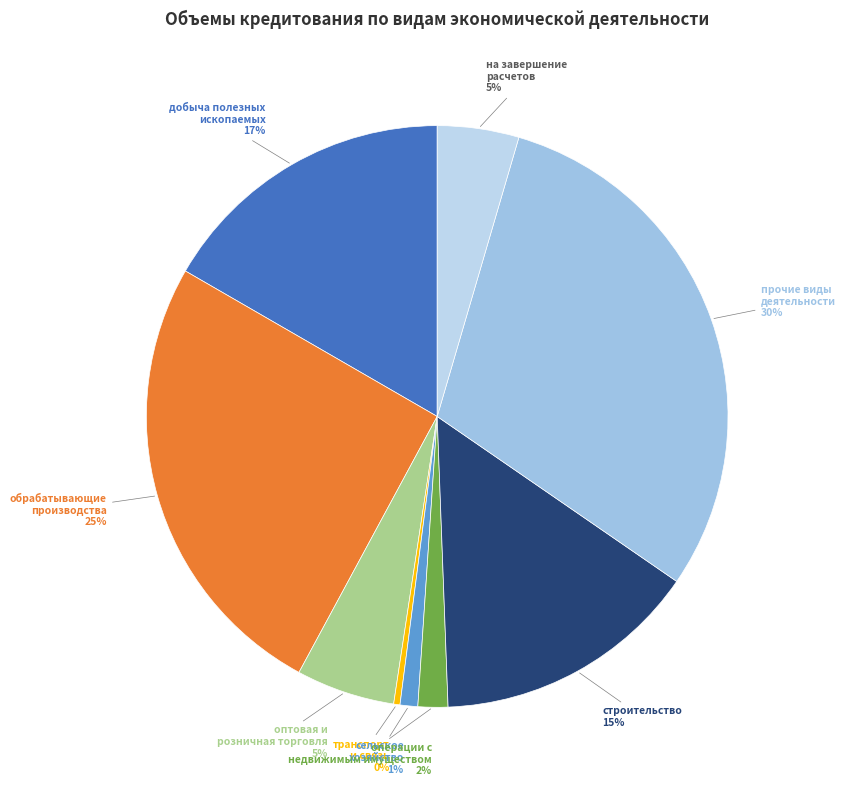

Combined, do сельское хозяйство and прочие виды деятельности account for over 50%?

No